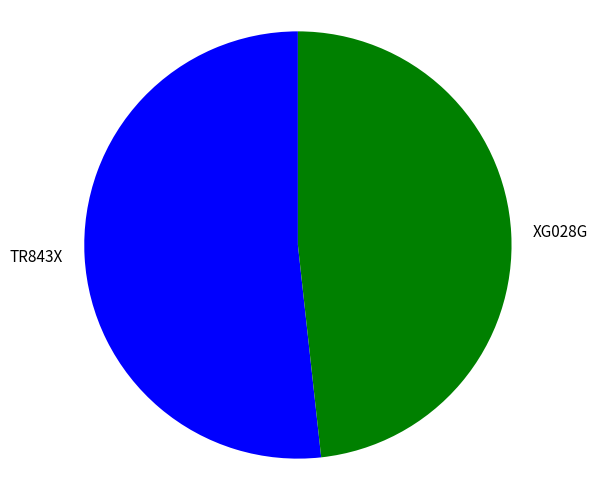

Rank the categories by value from highest to lowest.

TR843X, XG028G